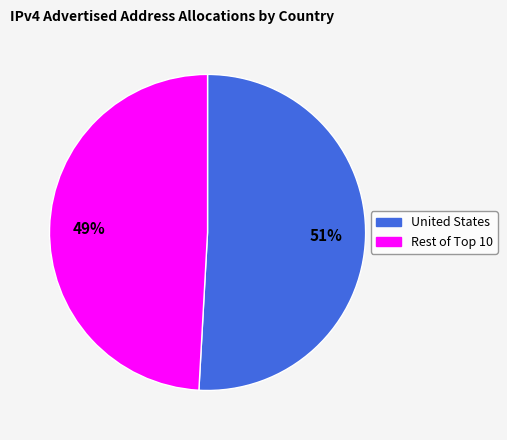

Count the number of slices in the pie.

2